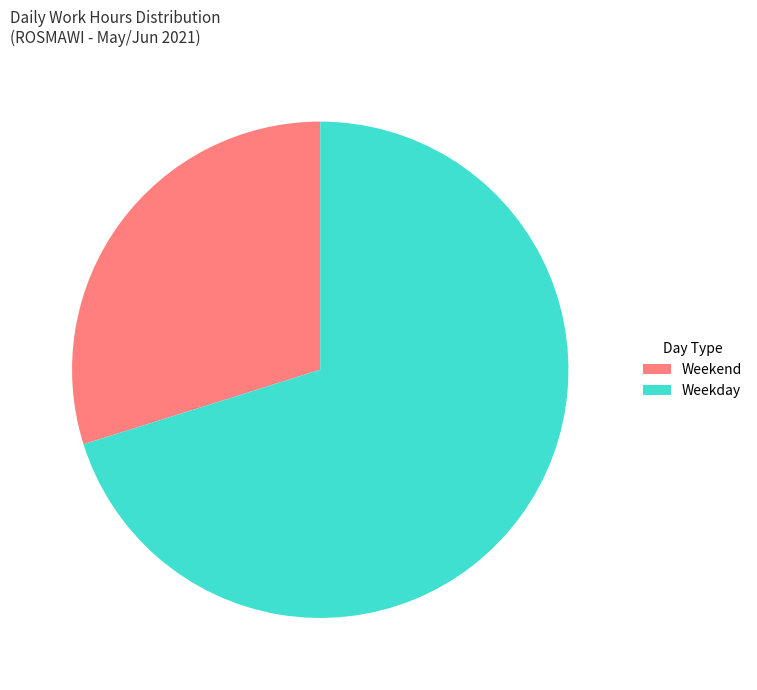

The Weekday slice represents 70% of the pie. True or false?

True